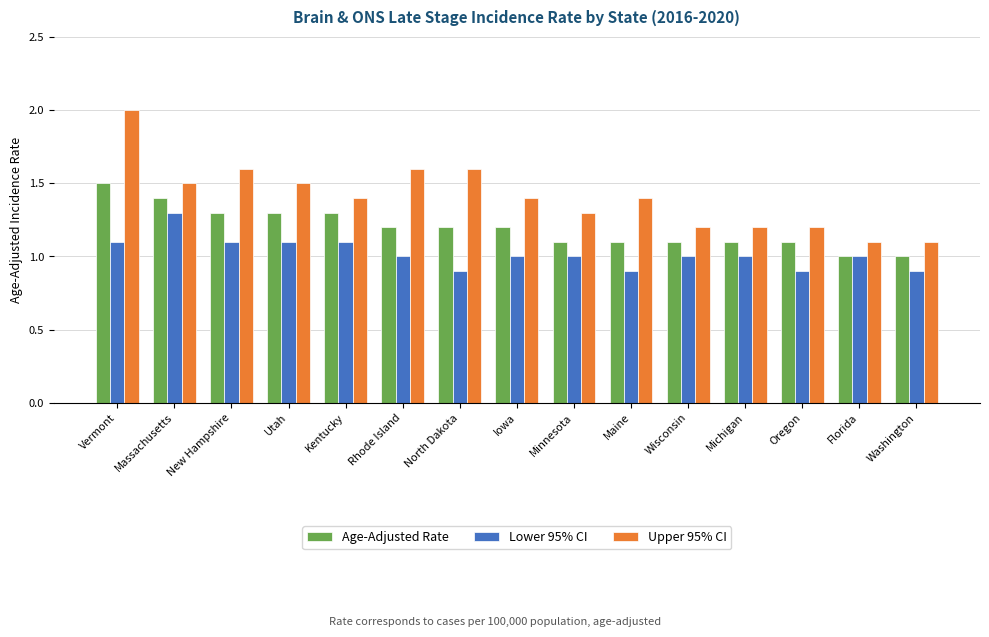

Is it true that Upper 95% CI equals 1.1 at Washington?

True